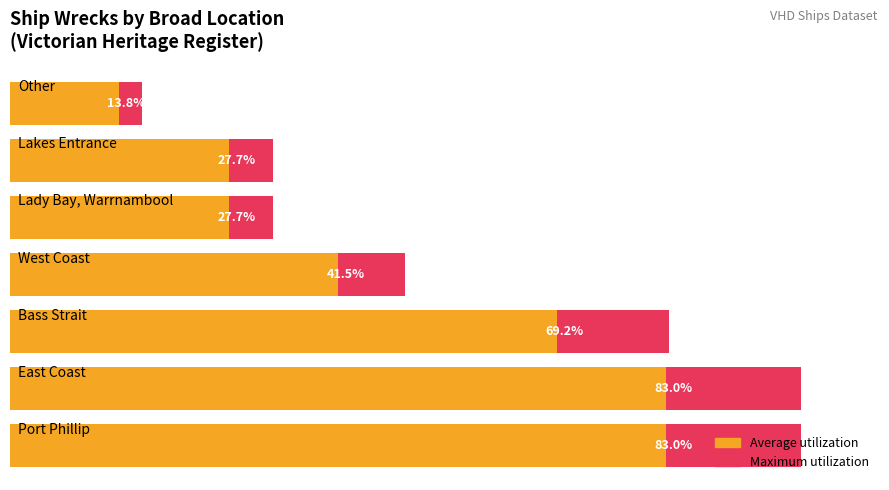

Is it true that Maximum utilization equals 5 at West Coast?

False